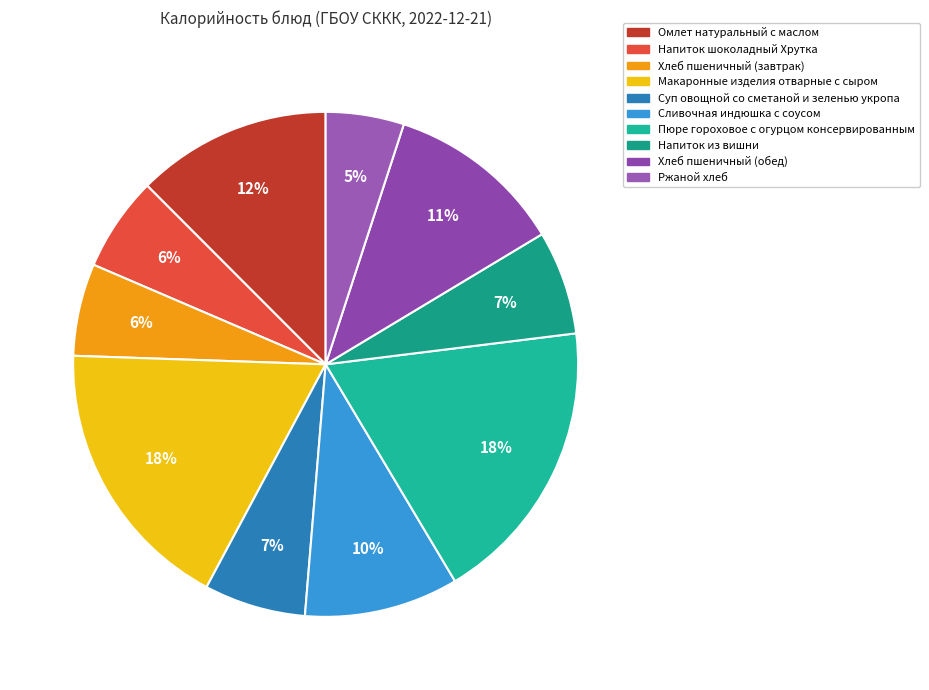

Count the number of slices in the pie.

10